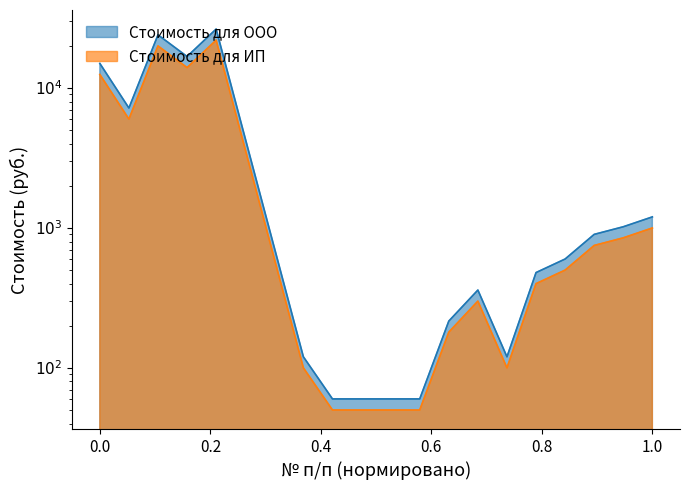

True or false: Стоимость для ООО and Стоимость для ИП cross at least once.

False